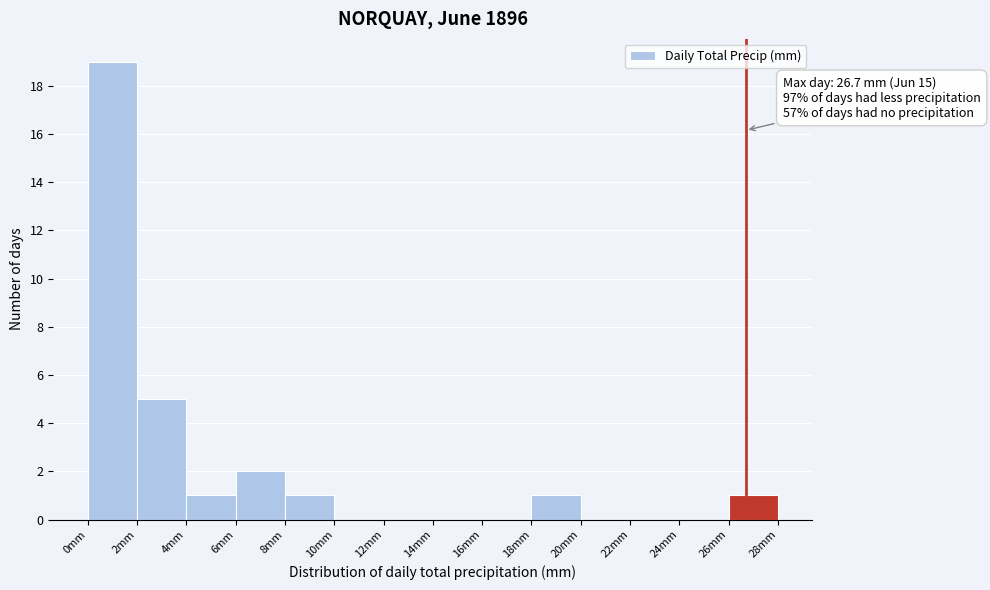

Over which range of the x-axis is the bar tallest?

0 to 2